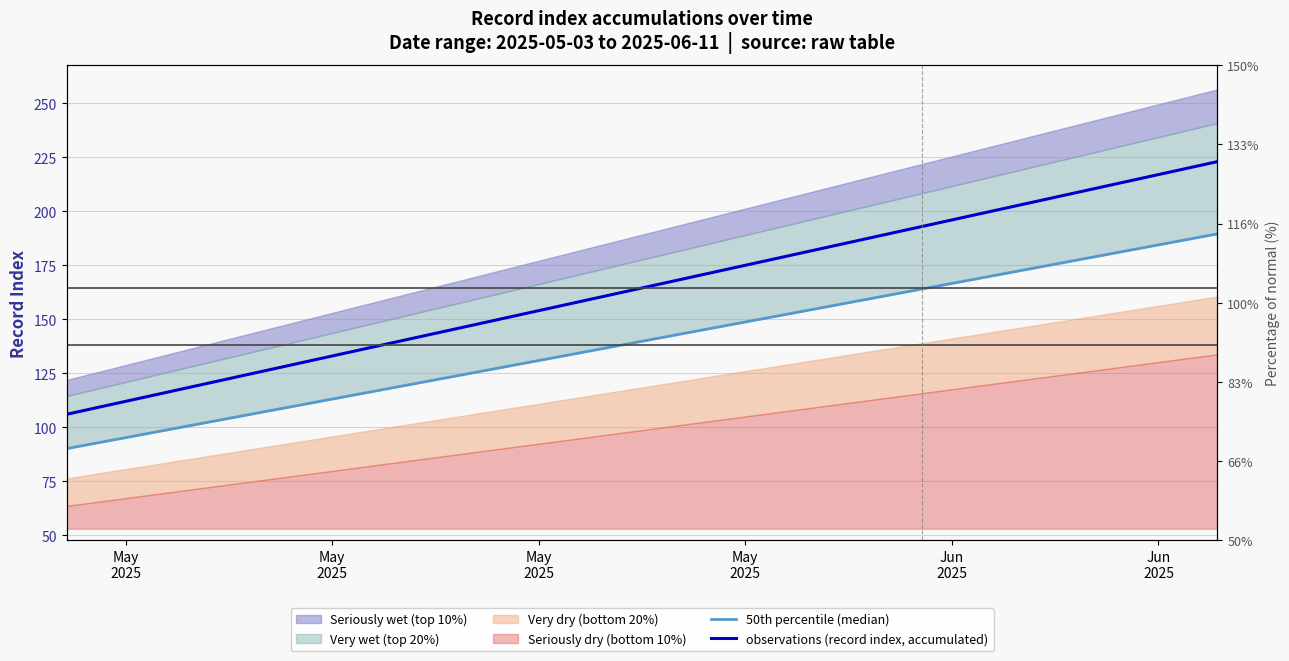

What is the value of the observations (record index, accumulated) point at the 37th from the left?

214.0